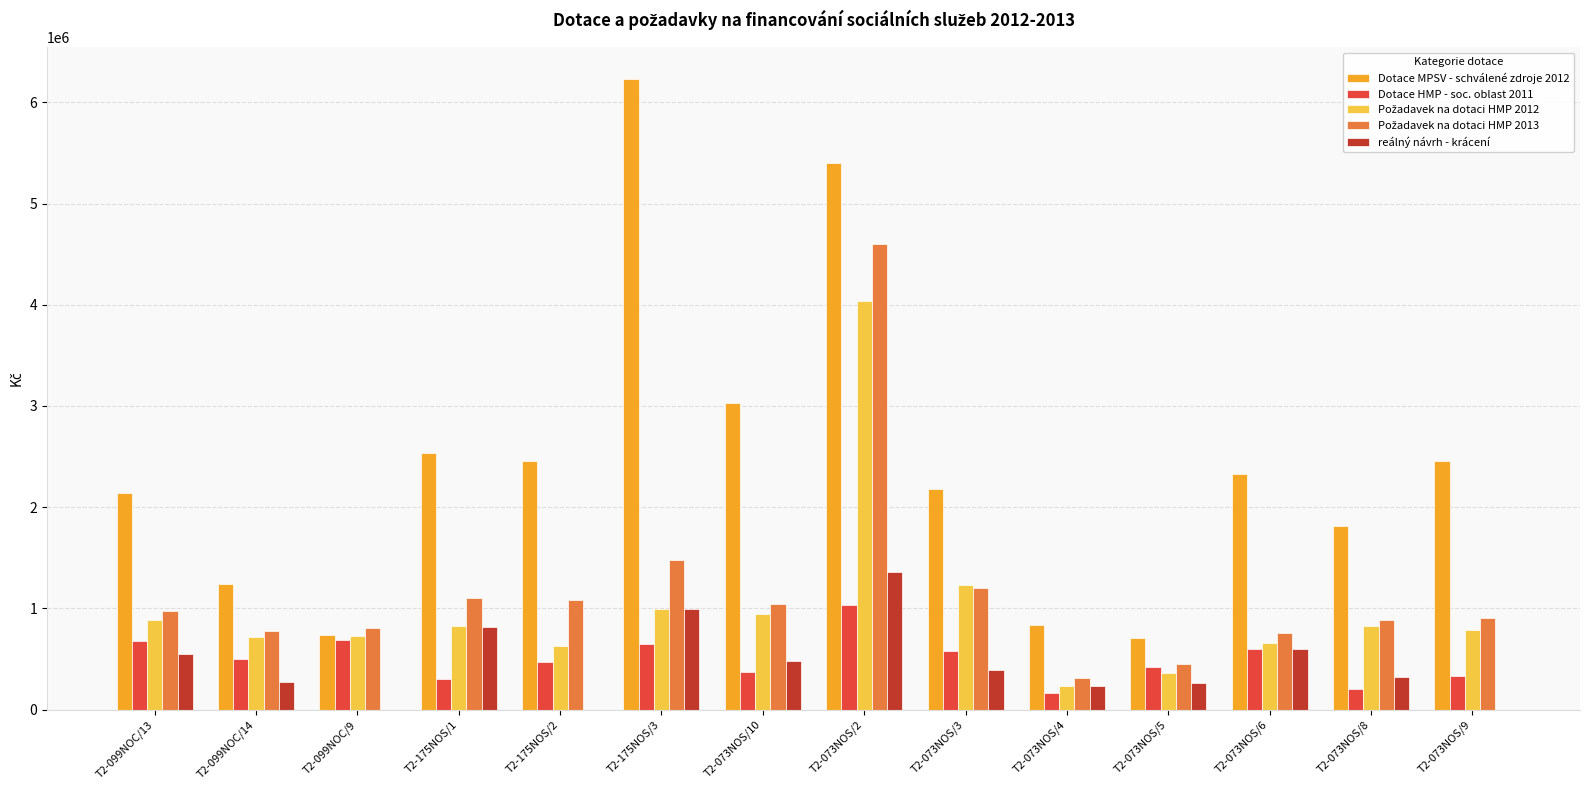

At which category is the sum across all series the highest?

T2-073NOS/2